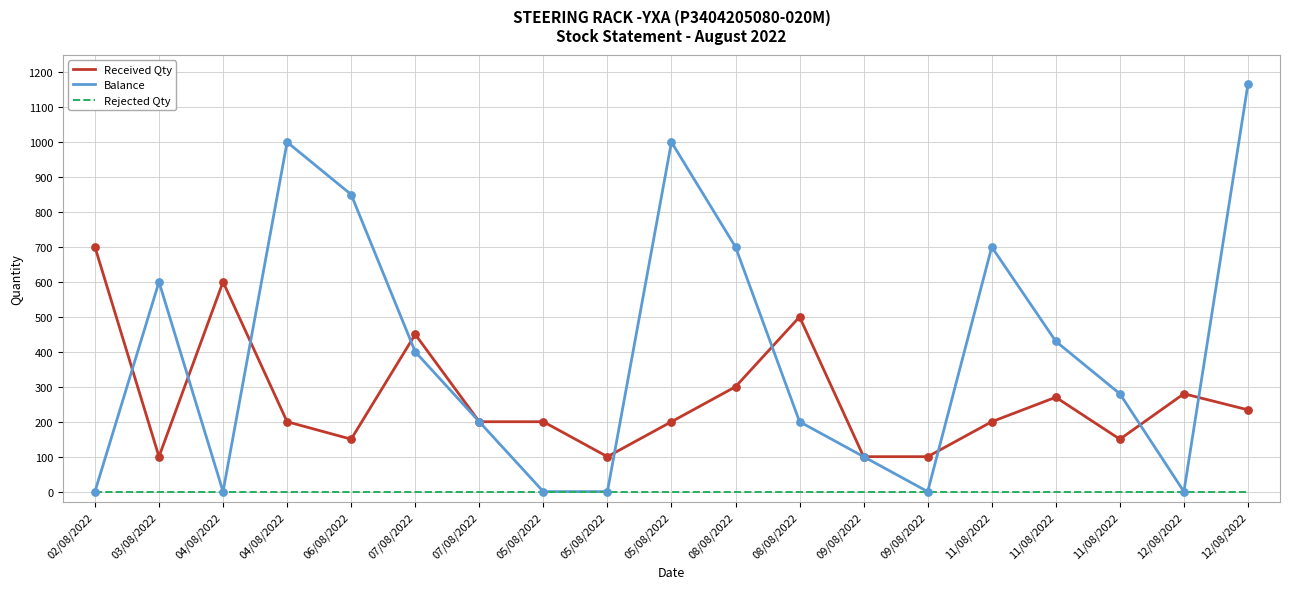

At how many categories does at least one series exceed 48?

19